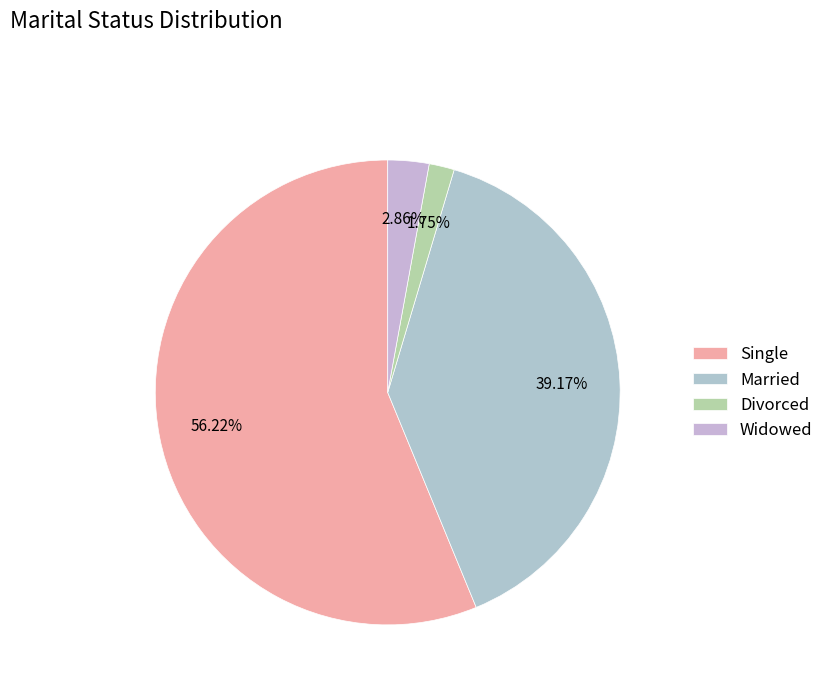

Count the number of slices in the pie.

4